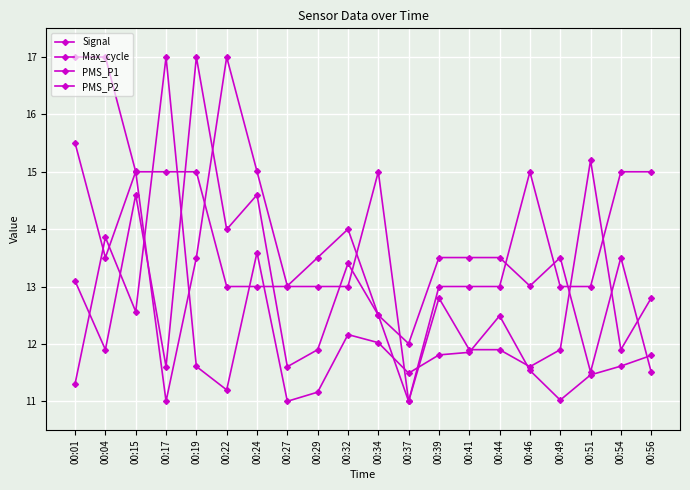

How many series are shown in this chart?

4